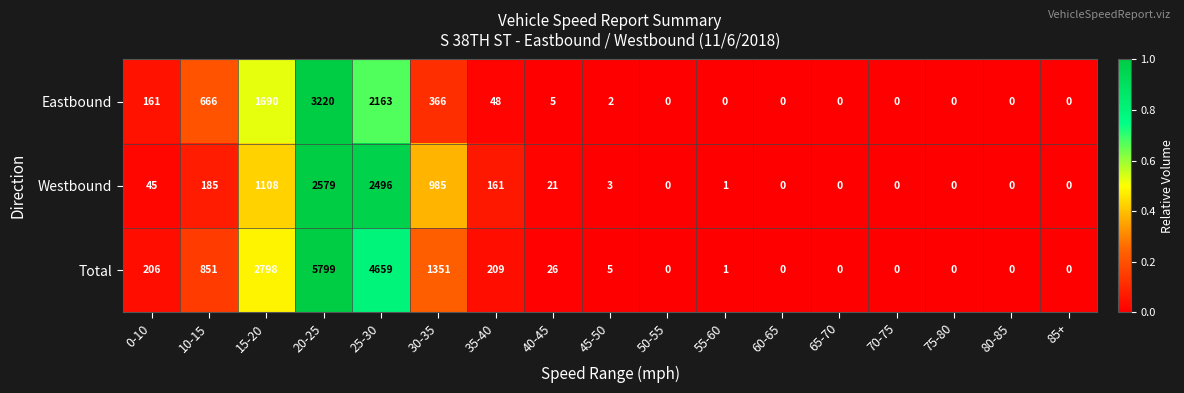

How many distinct data groups are displayed?

3